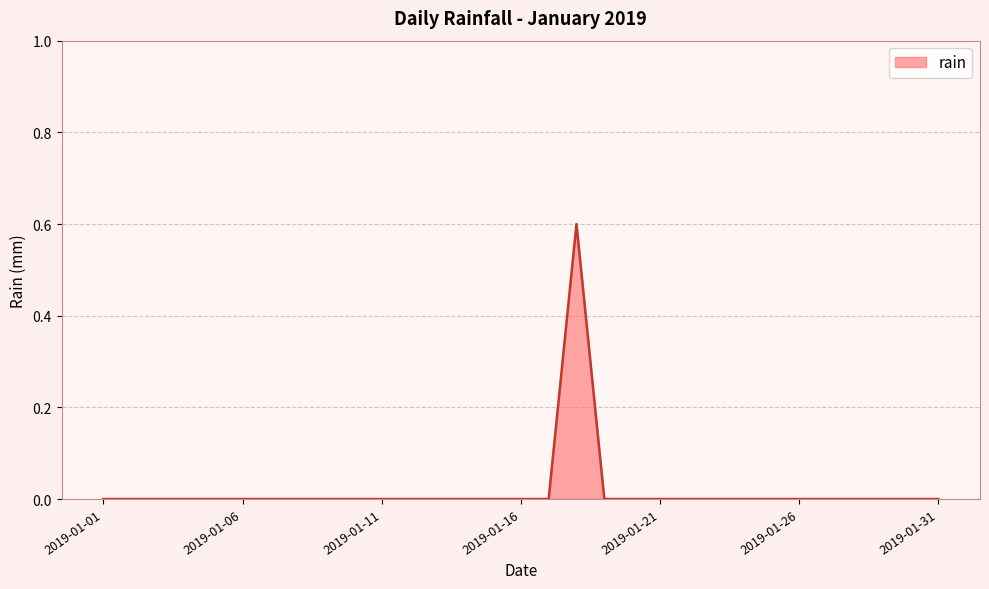

What is the difference between the maximum and minimum values?

0.6